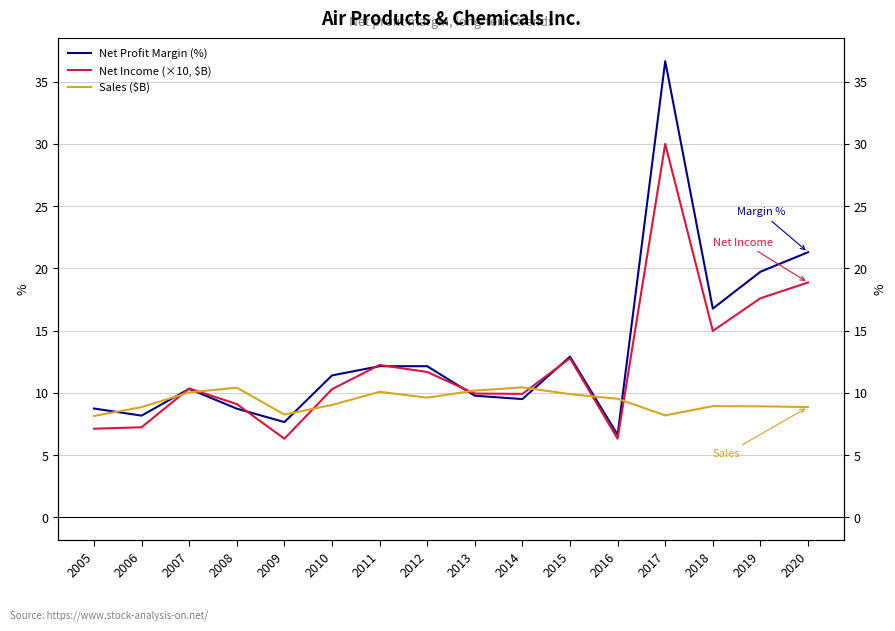

How many values in the Sales ($B) series are below 9?

7